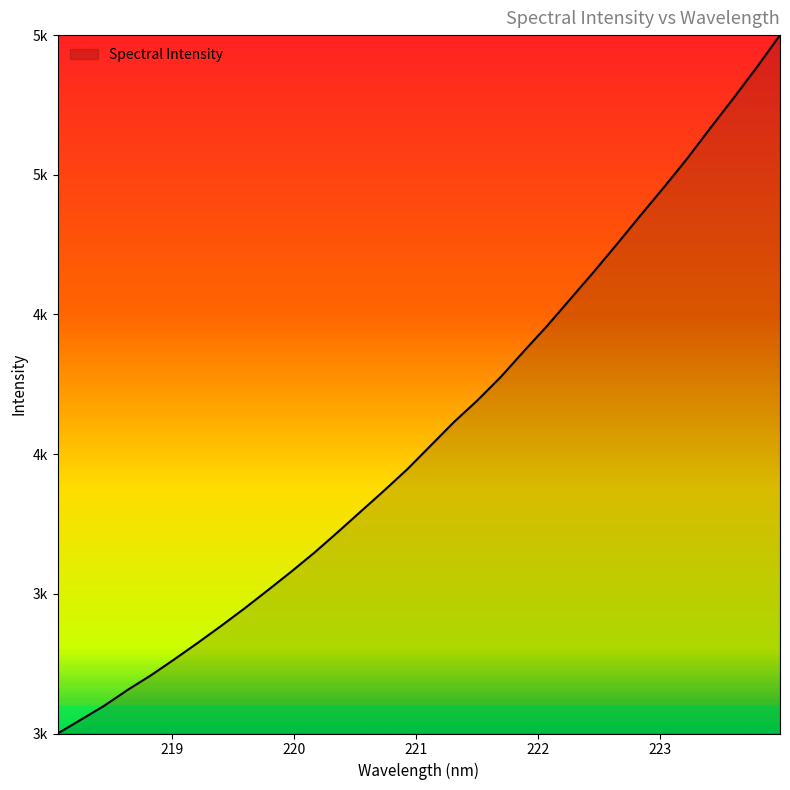

Does the chart display data point markers on the line(s)?

No